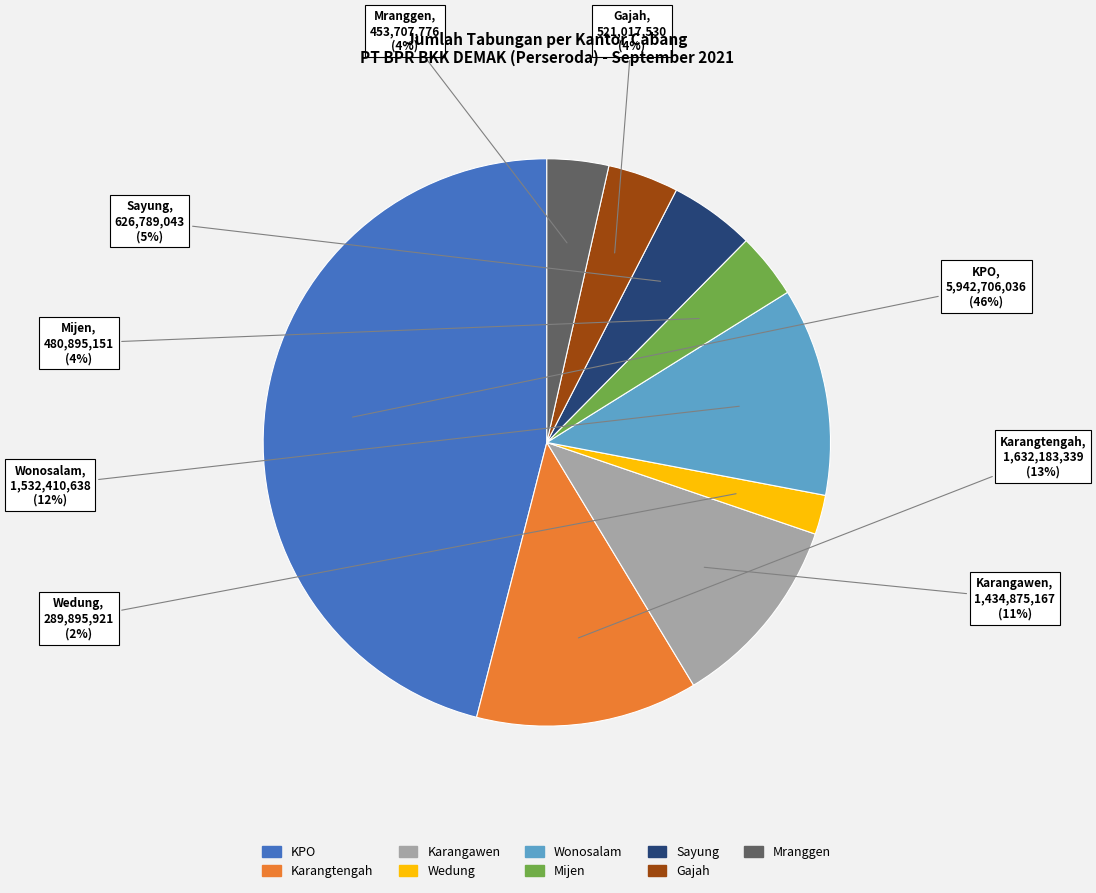

Which slice is the largest?

KPO